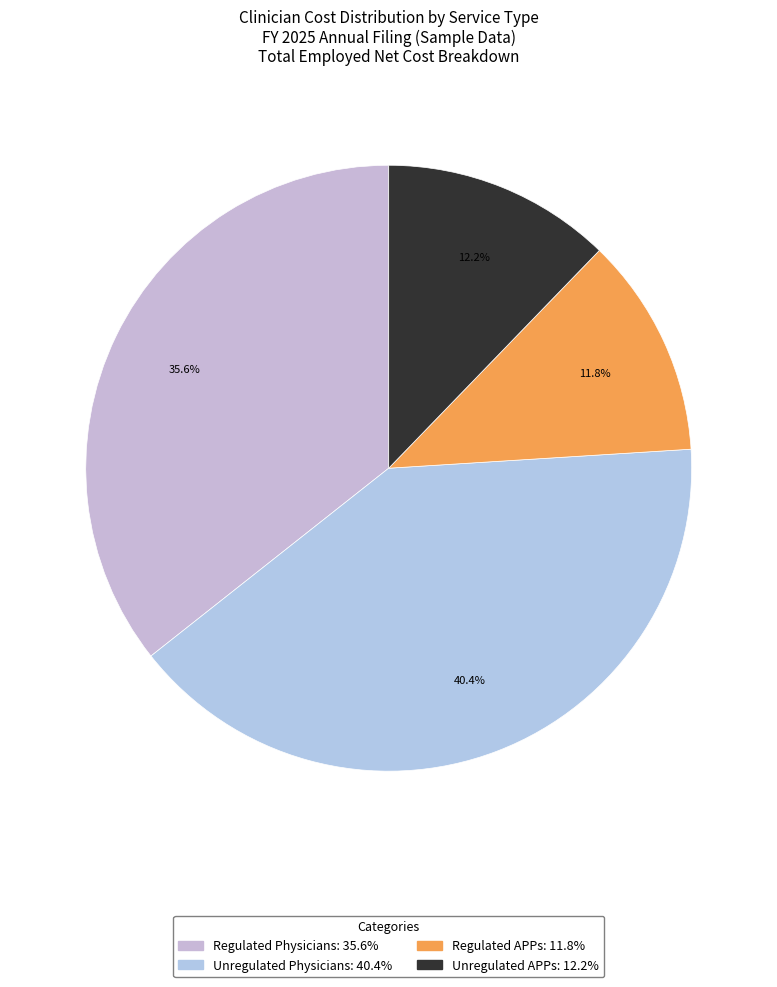

How many segments does this pie chart have?

4